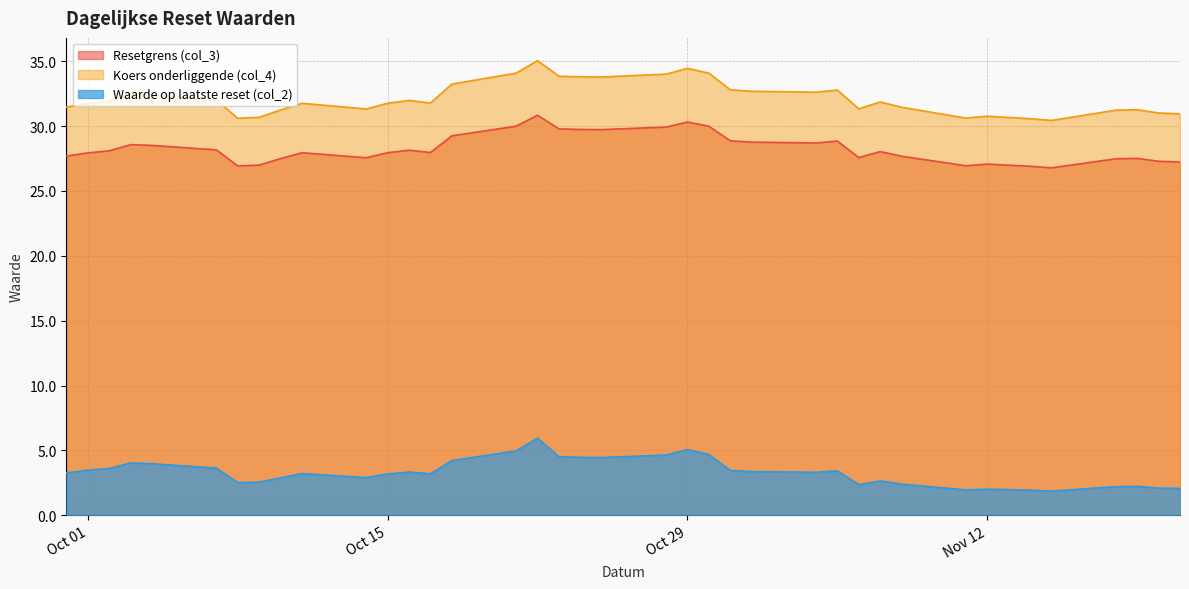

How many data points in Resetgrens (col_3) are above 27?

33